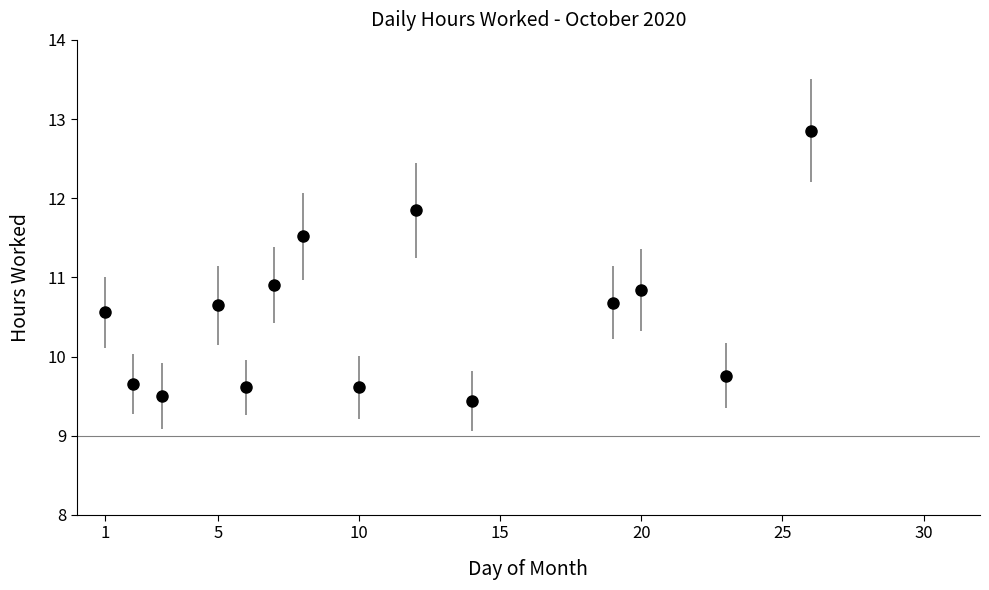

What is the difference between the second highest and minimum values?

2.4